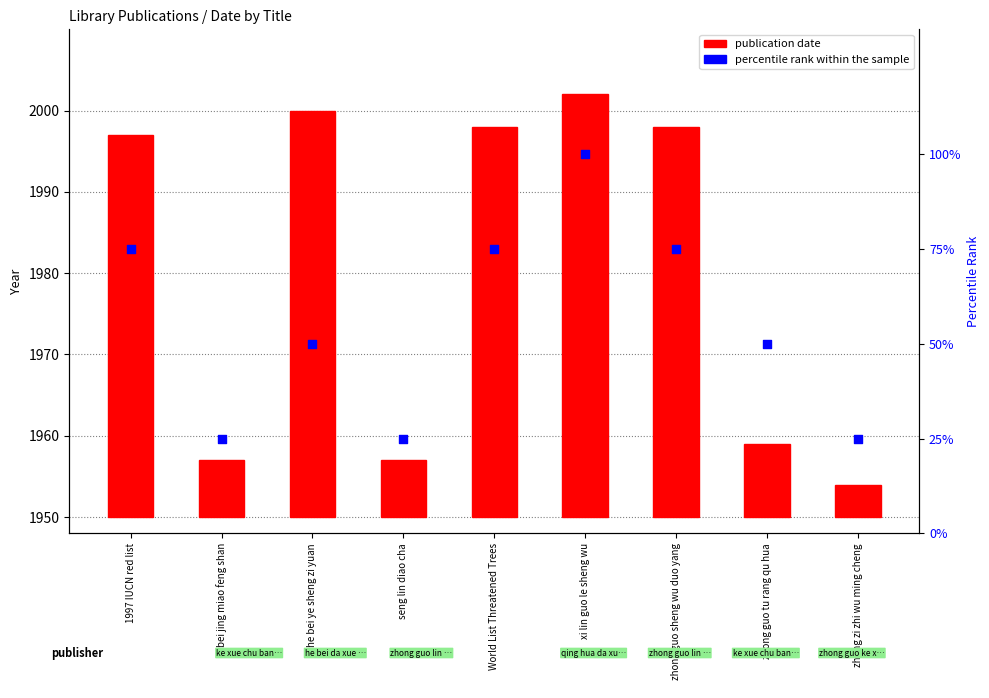

Which series has the widest spread of Y values?

percentile rank within the sample